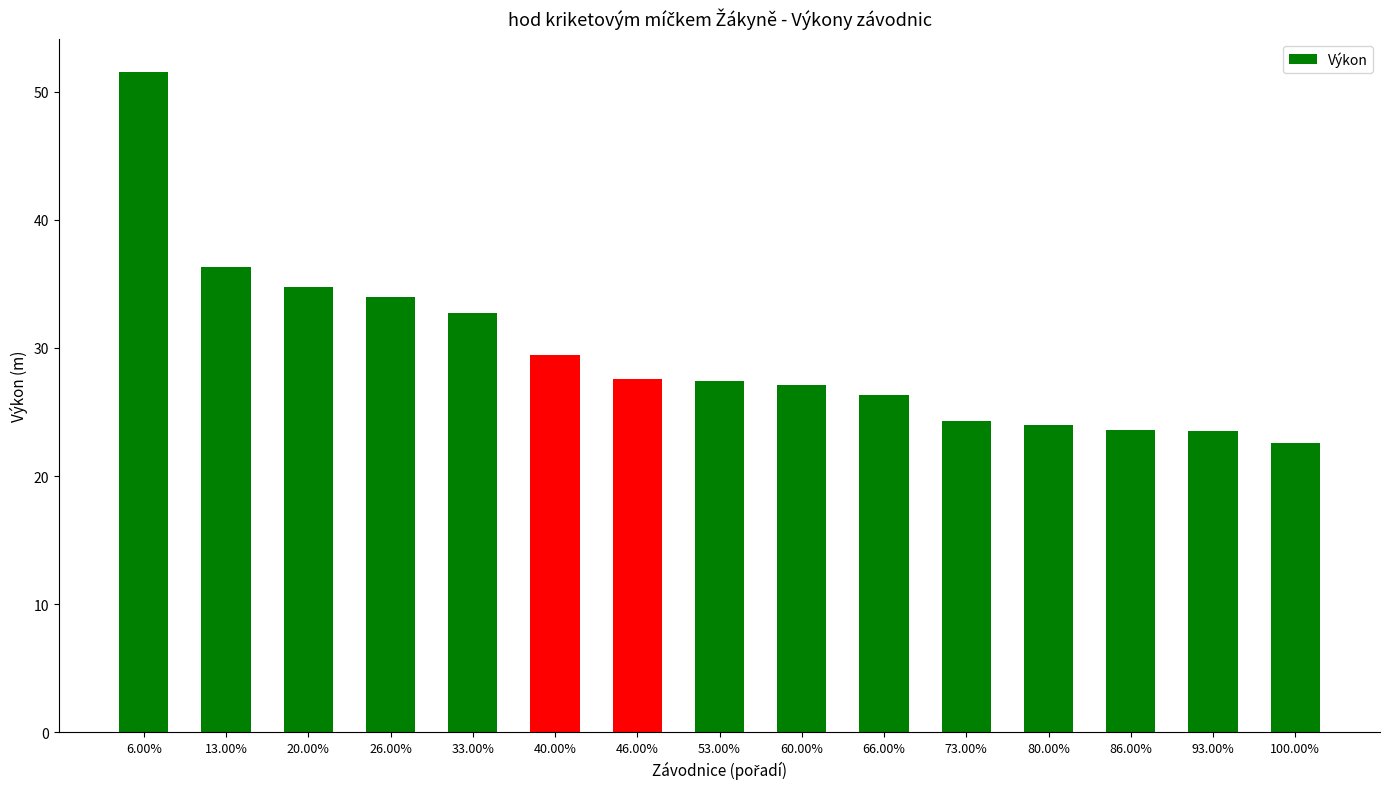

What is the label of the 7th bar from the right?

60.00%